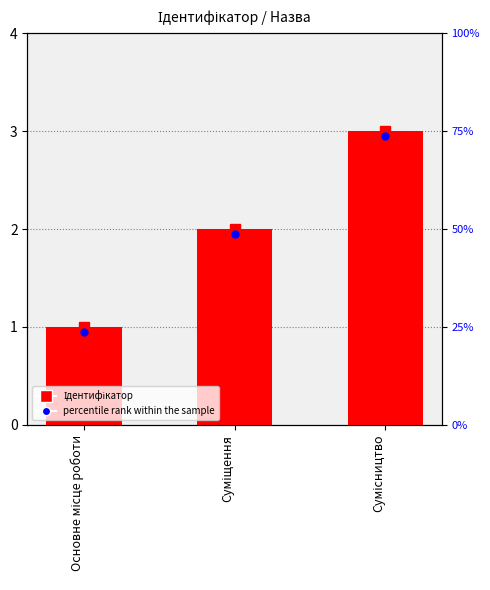

What is the greatest value displayed?

3